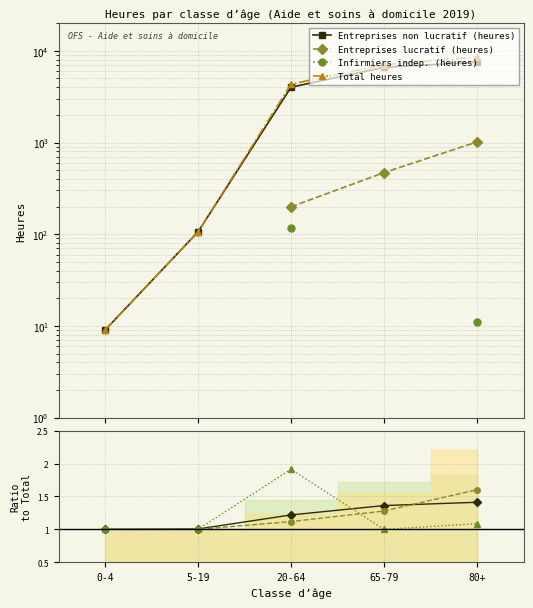

What are all the series names shown in the legend?

Entreprises non lucratif (heures), Entreprises lucratif (heures), Infirmiers indep. (heures), Total heures